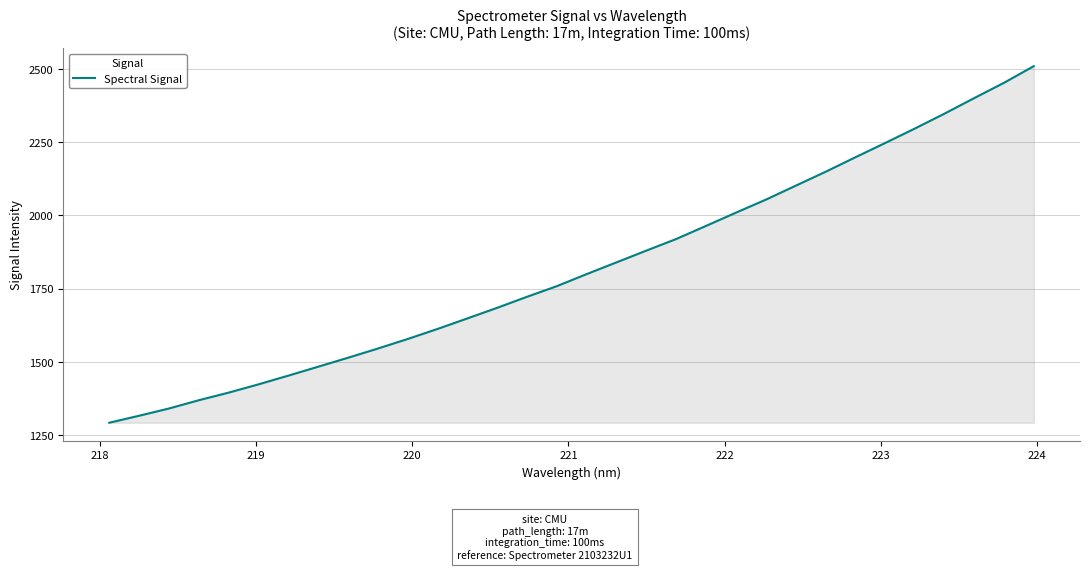

What is the minimum value shown in the chart?

1291.3